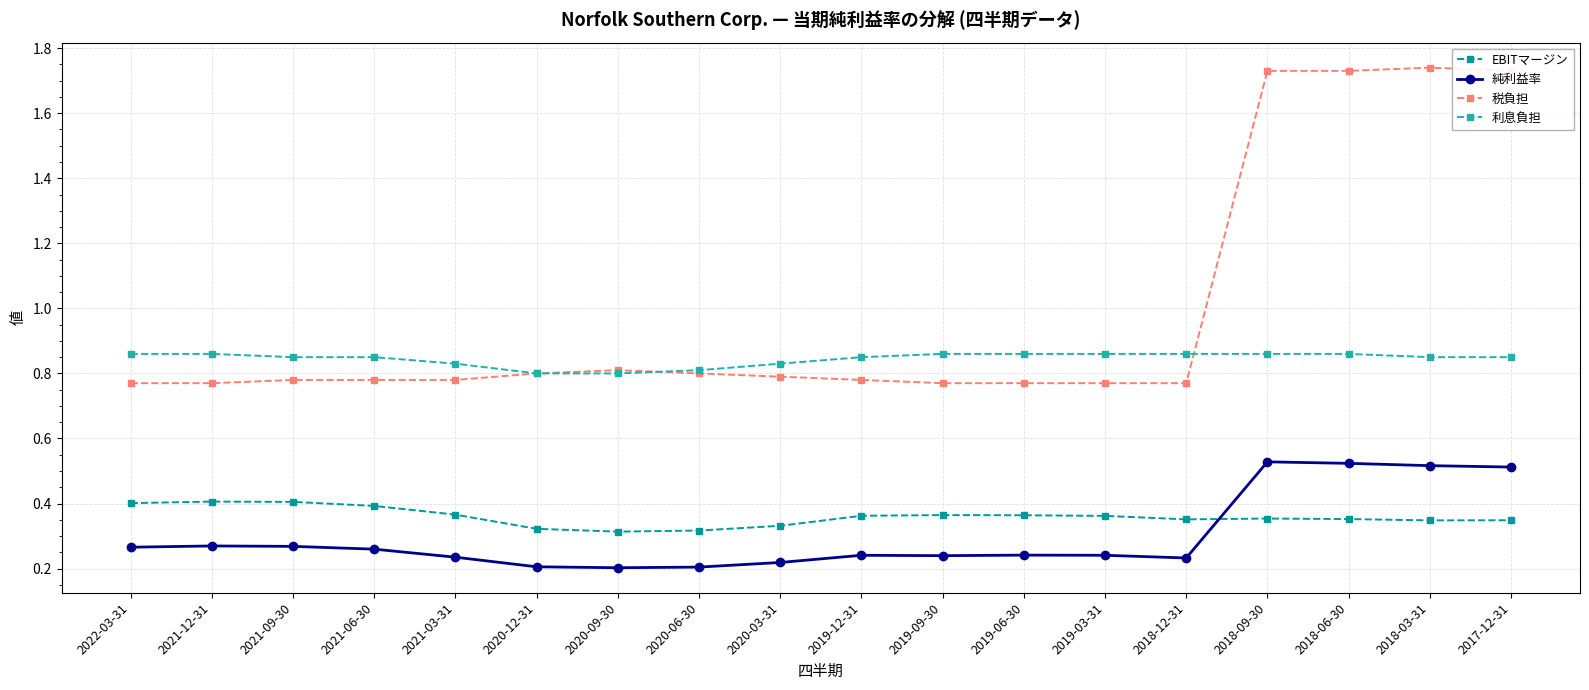

Rank the series by their maximum value, from highest to lowest.

税負担, 利息負担, 純利益率, EBITマージン